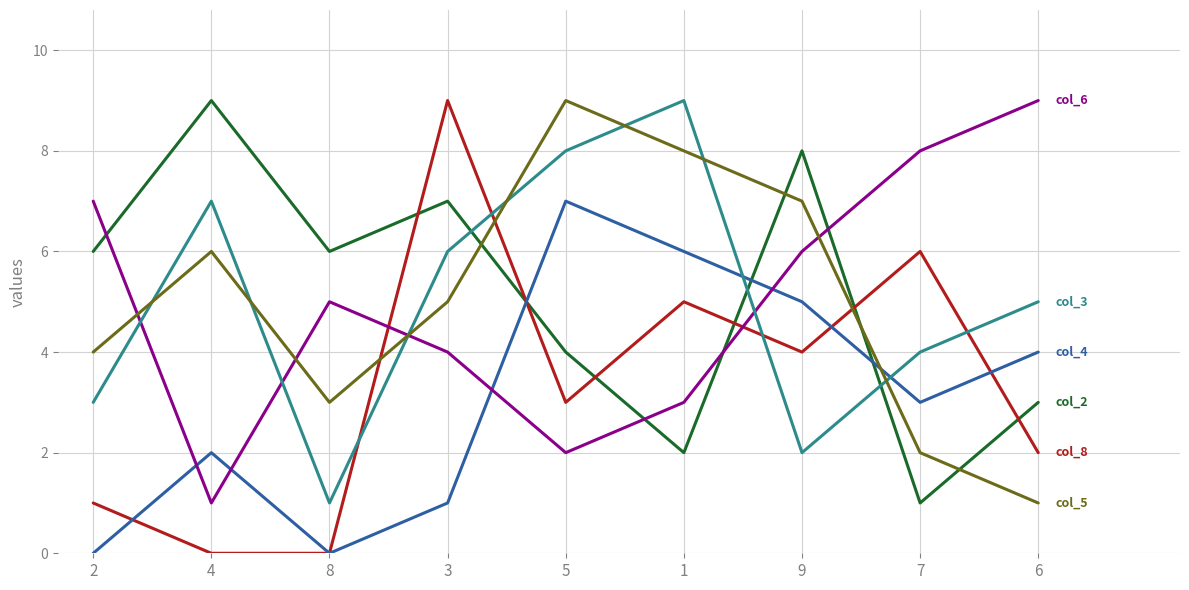

Reading left to right, extract all data points from this chart.

col_2: 6	9	6	7	4	2	8	1	3
col_8: 1	0	0	9	3	5	4	6	2
col_4: 0	2	0	1	7	6	5	3	4
col_6: 7	1	5	4	2	3	6	8	9
col_3: 3	7	1	6	8	9	2	4	5
col_5: 4	6	3	5	9	8	7	2	1